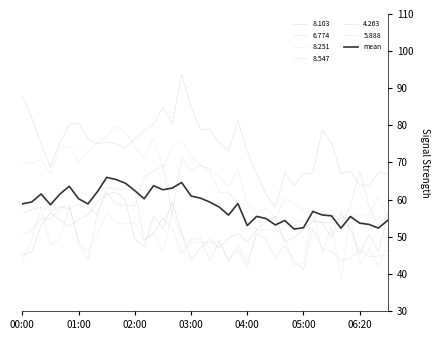

Reading left to right, list all the values displayed in this chart.

58.8	59.4	61.5	58.6	61.5	63.6	60.2	58.8	62.1	66.0	65.4	64.4	62.4	60.2	63.8	62.6	63.1	64.6	61.0	60.4	59.3	58.0	55.8	59.0	53.0	55.5	54.9	53.2	54.4	52.1	52.4	56.8	55.9	55.6	52.3	55.5	53.7	53.3	52.3	54.4